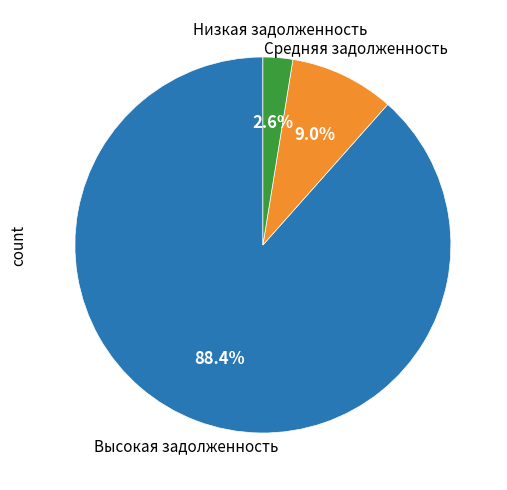

Does any single category account for the majority?

Yes